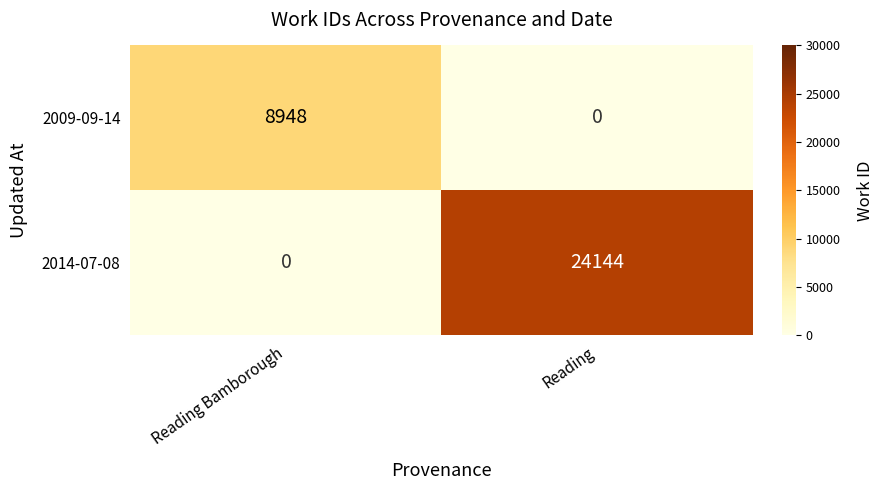

Count the number of categories in the chart.

2